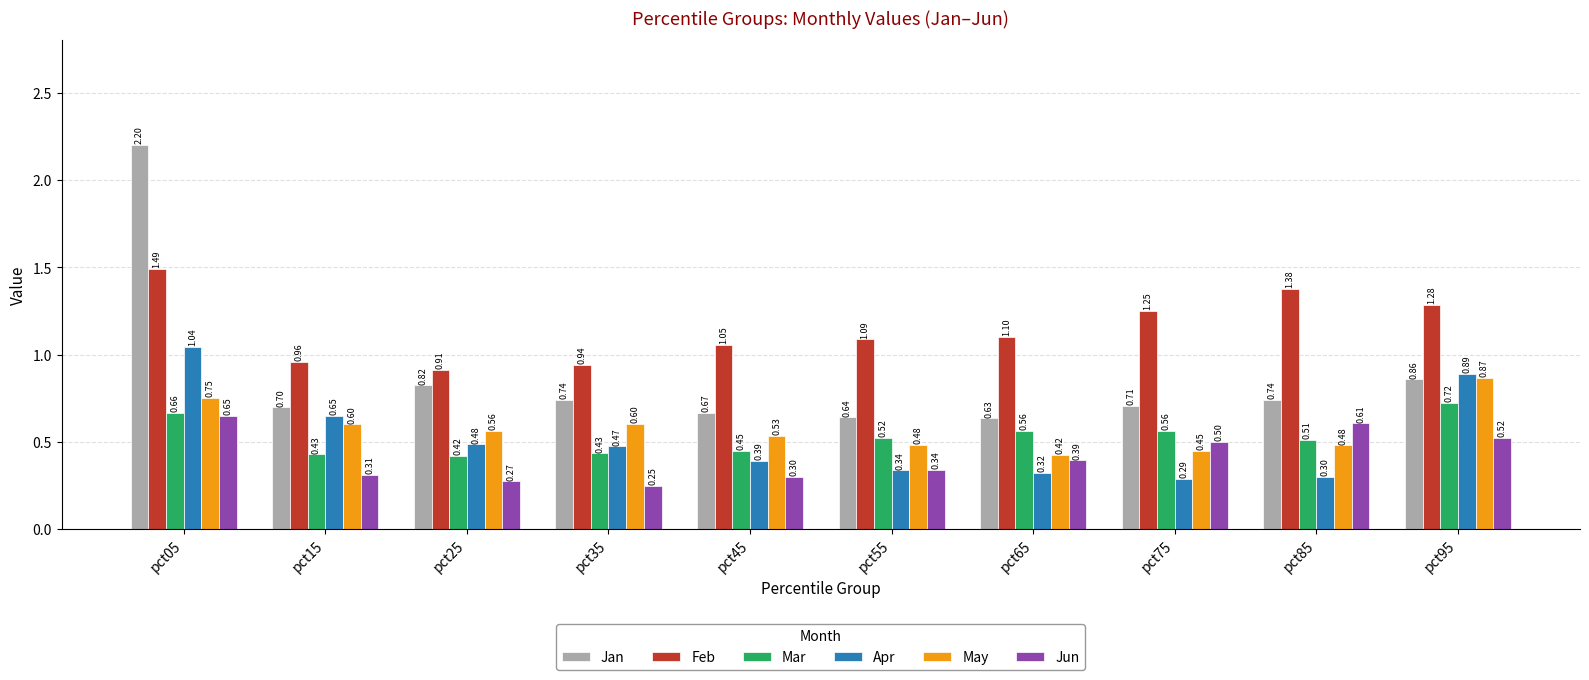

Rank the series by their maximum value, from highest to lowest.

Jan, Feb, Apr, May, Mar, Jun